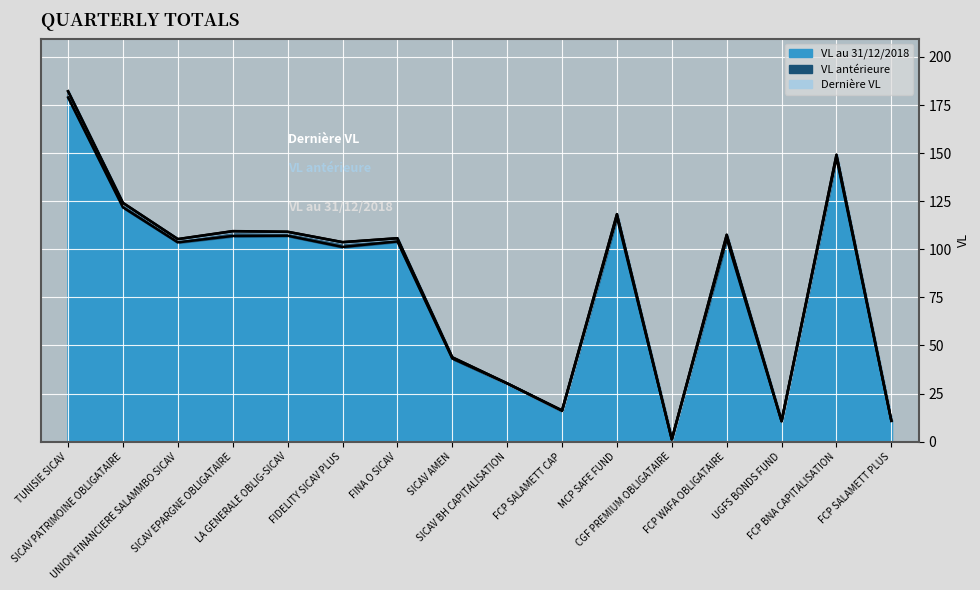

What is the minimum value for VL au 31/12/2018?

1.1